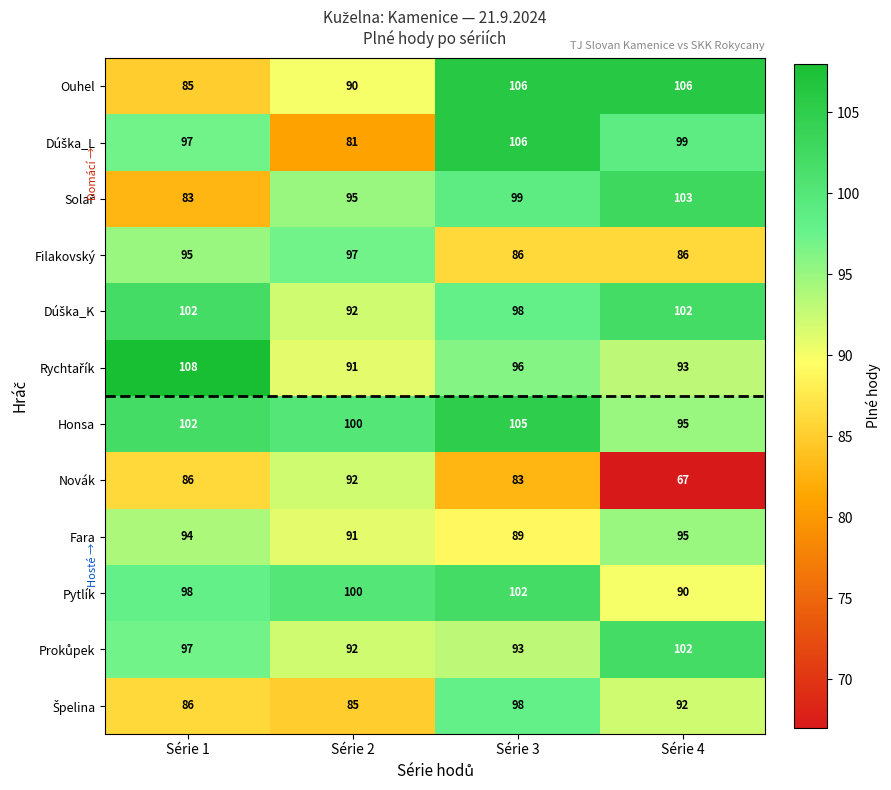

What is the sum of the Honsa values at Série 4 and Série 1?

197